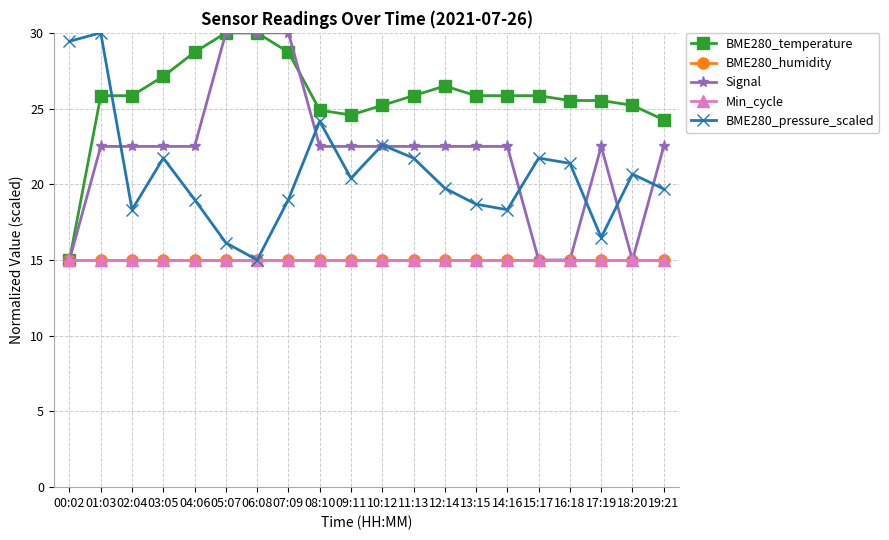

Which series changed the most between 09:11 and 12:14?

BME280_temperature